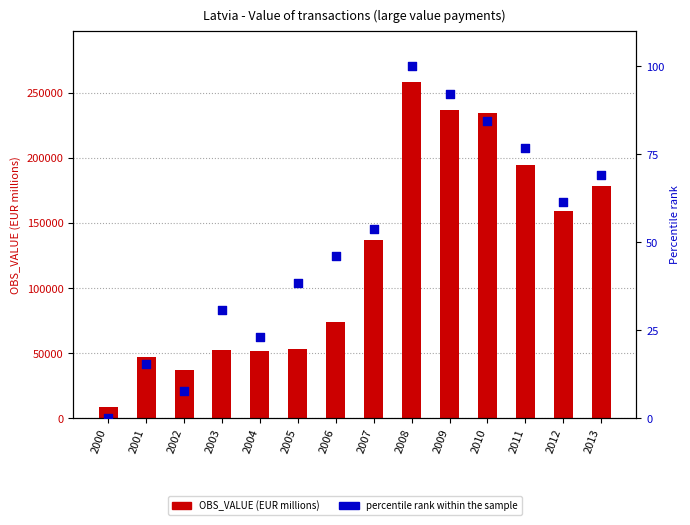

Which series contains the lowest Y value?

percentile rank within the sample